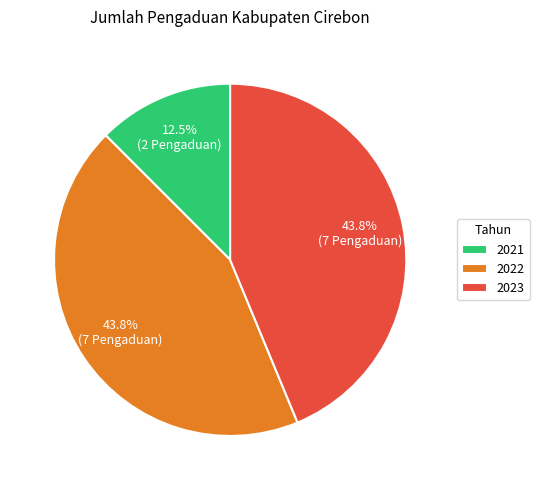

What is the smallest slice in the pie chart?

2021